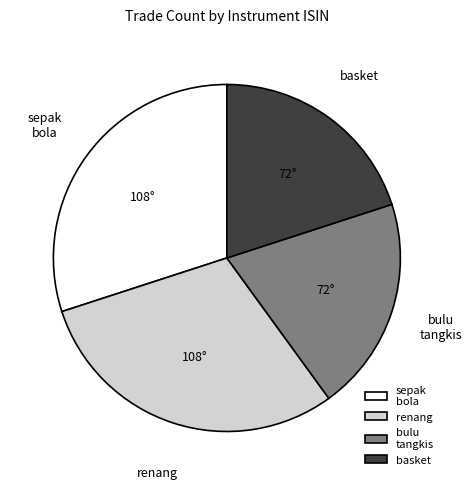

Is it true that renang is 30% of the pie?

True